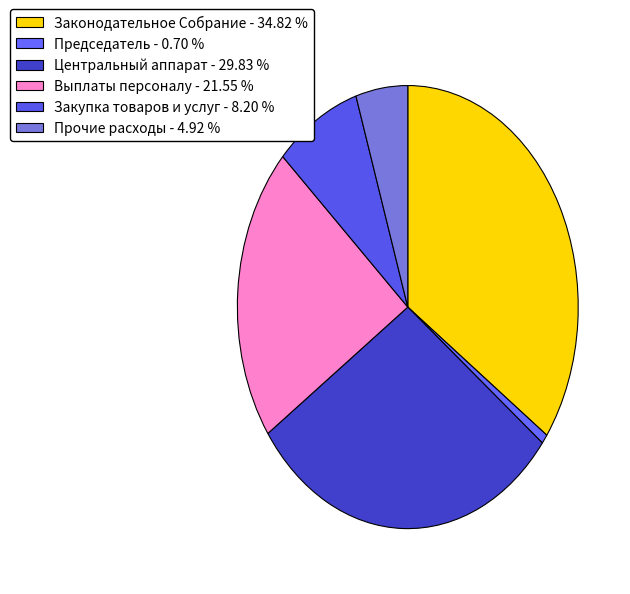

How many slices are in this pie chart?

6